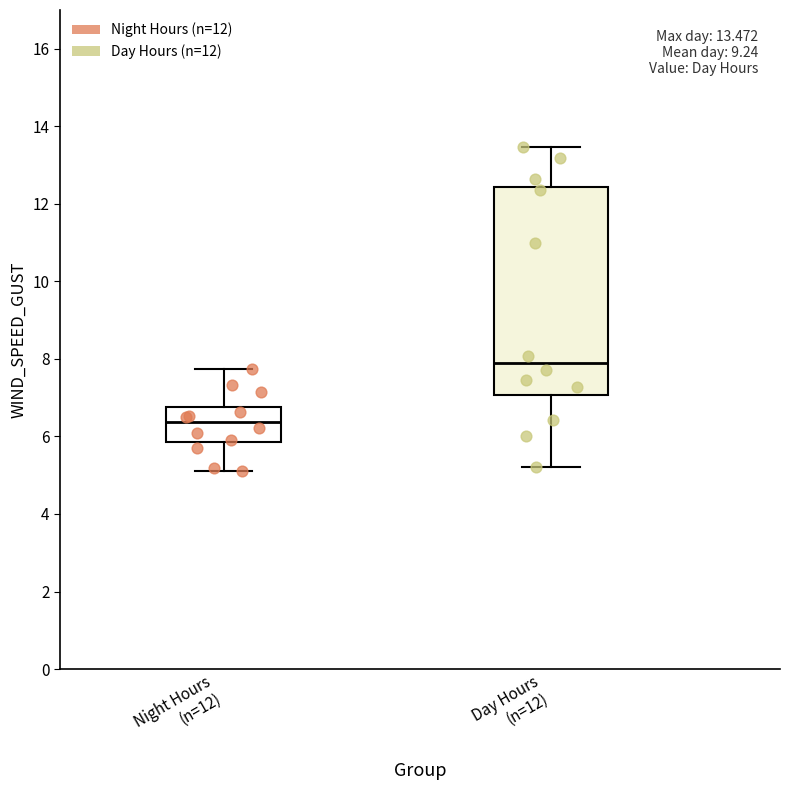

Which box's median line is the highest?

Day Hours (n=12)